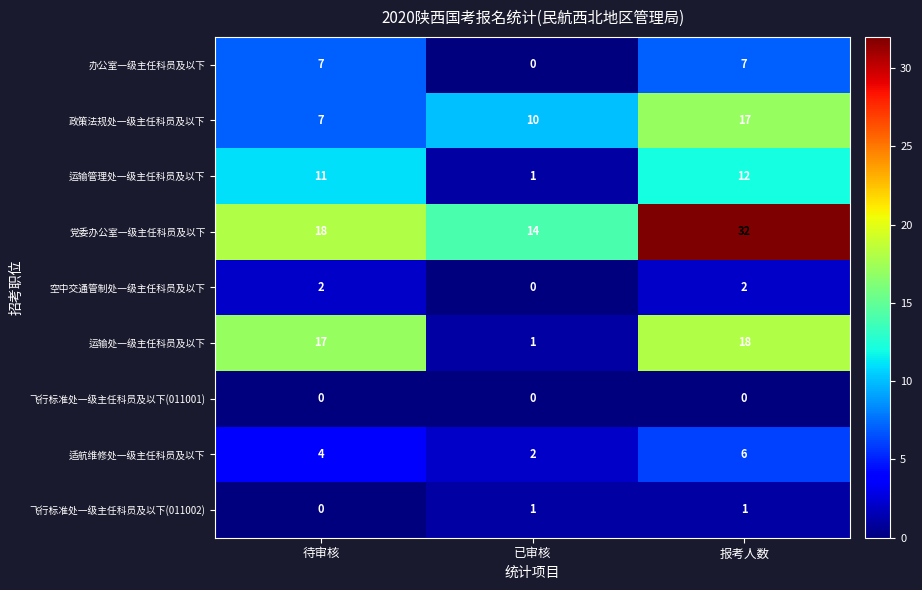

At how many categories does at least one series exceed 28?

1